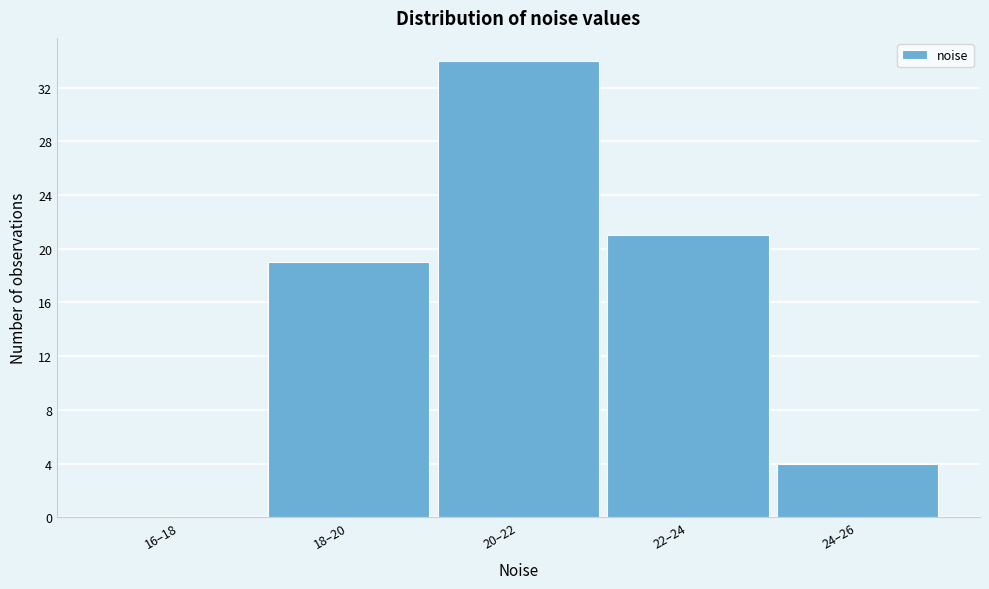

Reading right to left, extract all data points from this chart.

24–26=4	22–24=21	20–22=34	18–20=19	16–18=0